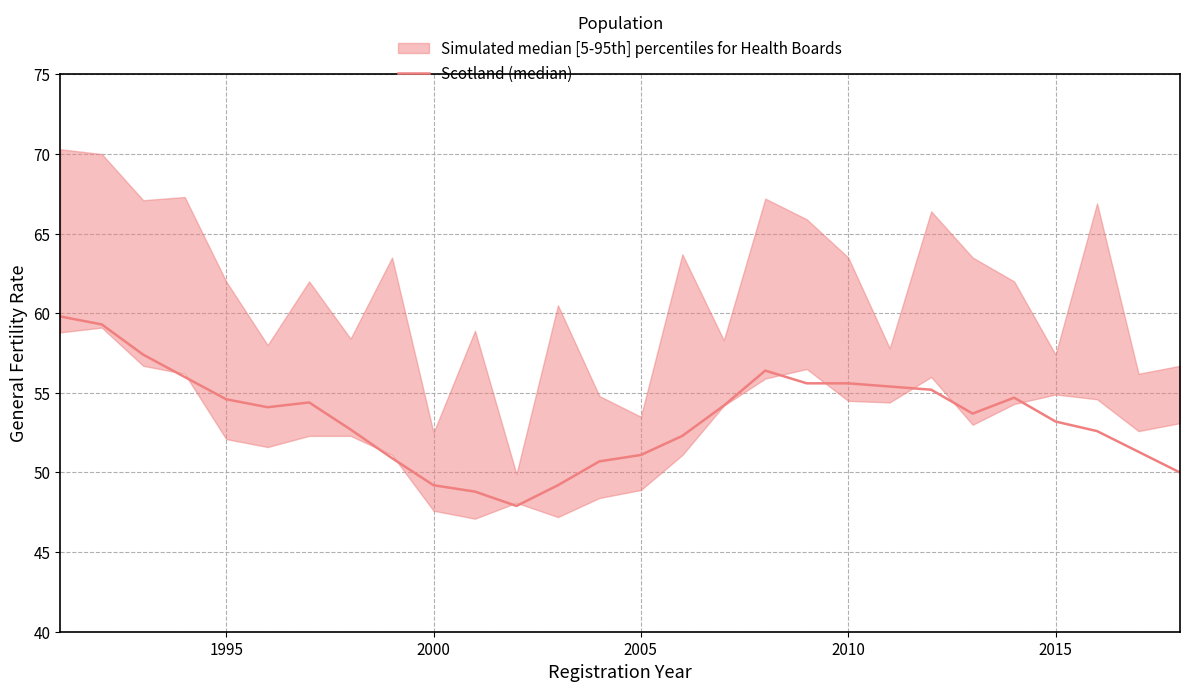

How many values are below 54?

14